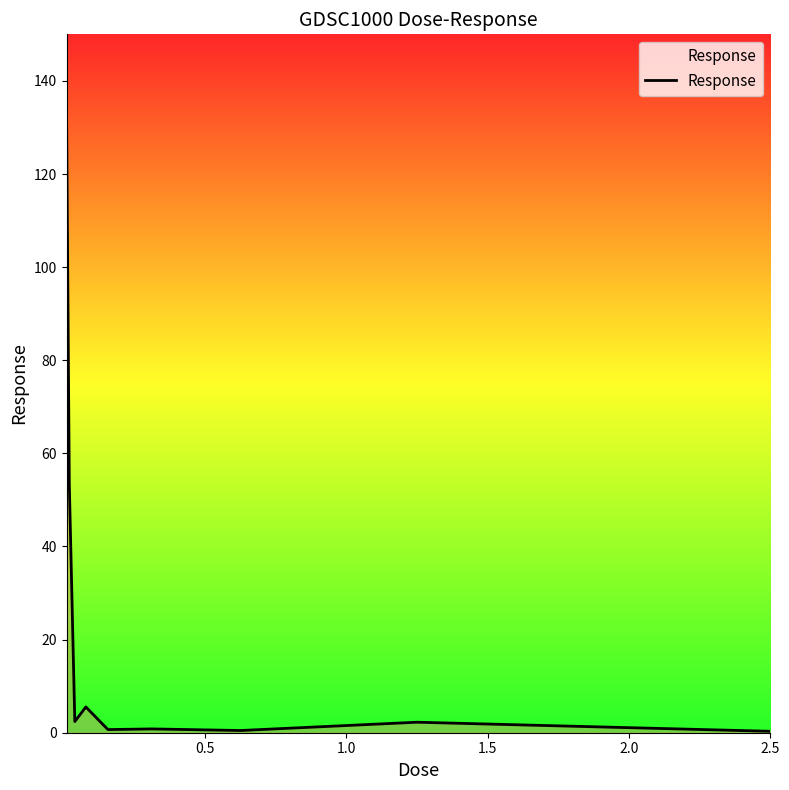

What is the difference between the maximum and minimum values?

133.3